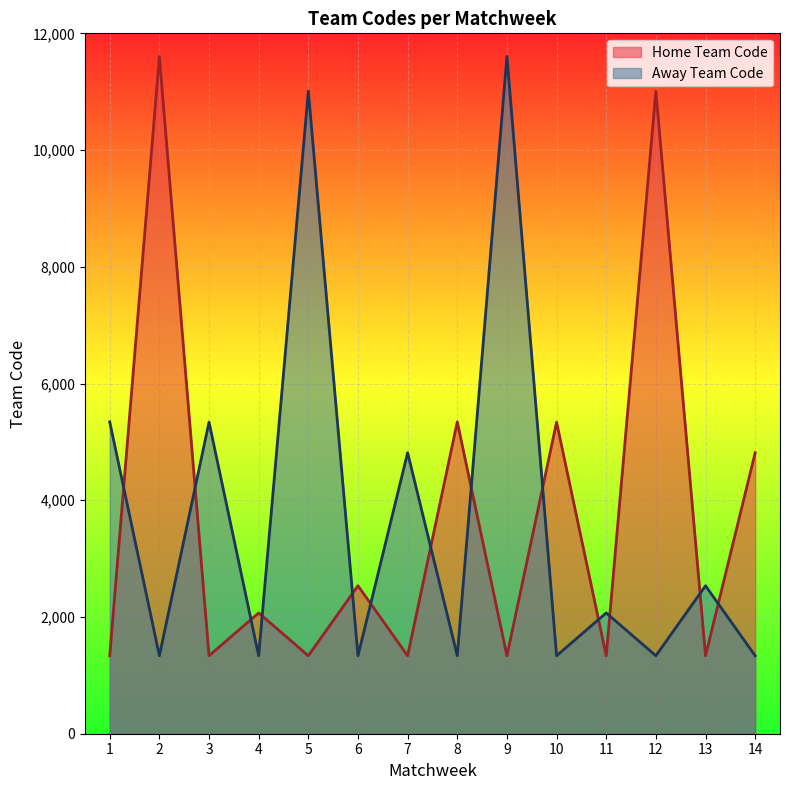

How many interior local peaks does the Home Team Code series have?

6